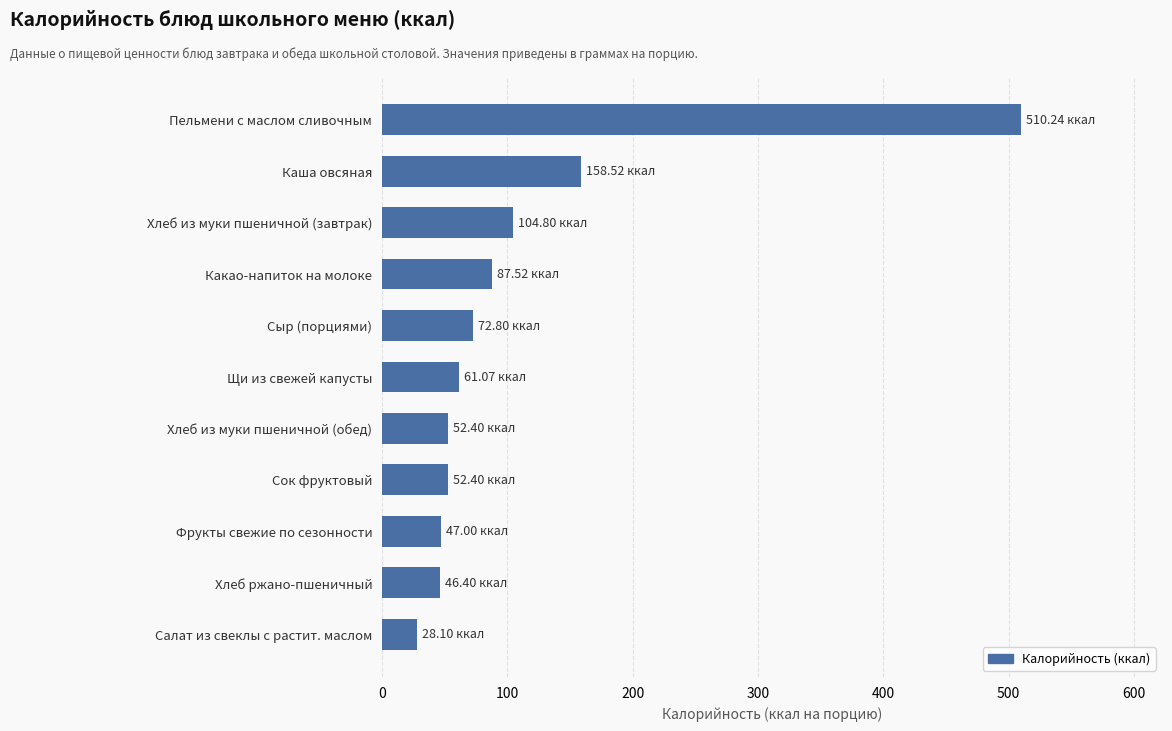

Where is the data nearest to the value 269?

Каша овсяная